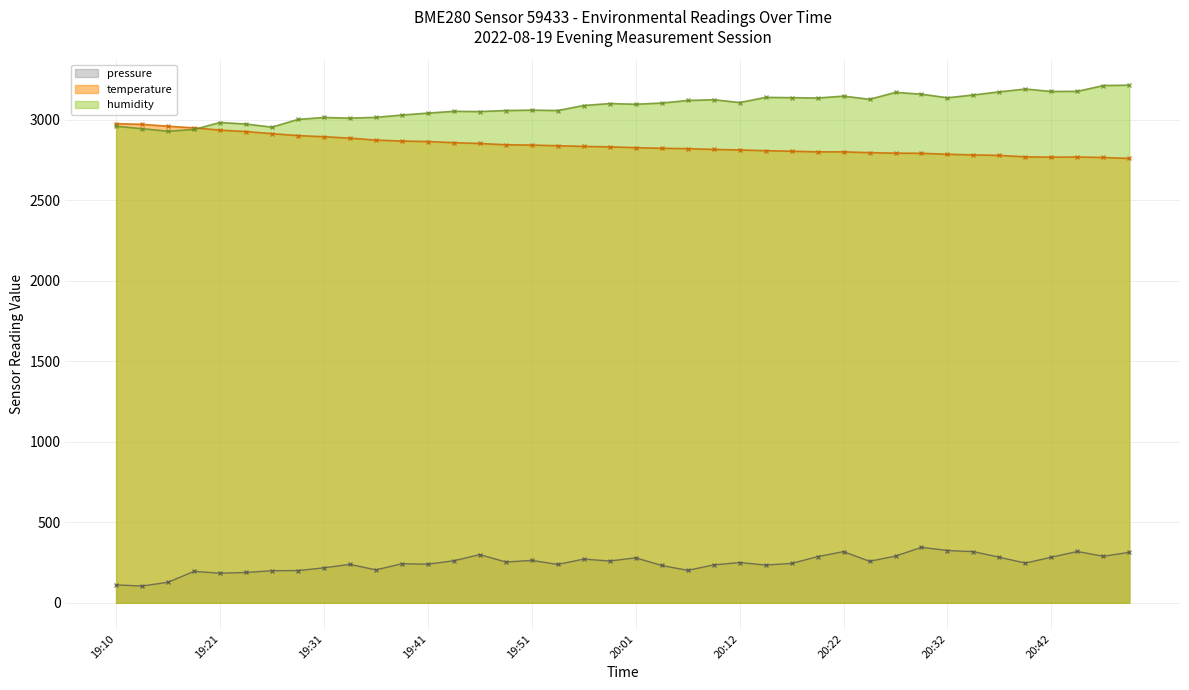

Which label corresponds to the smallest value in the chart?

19:13